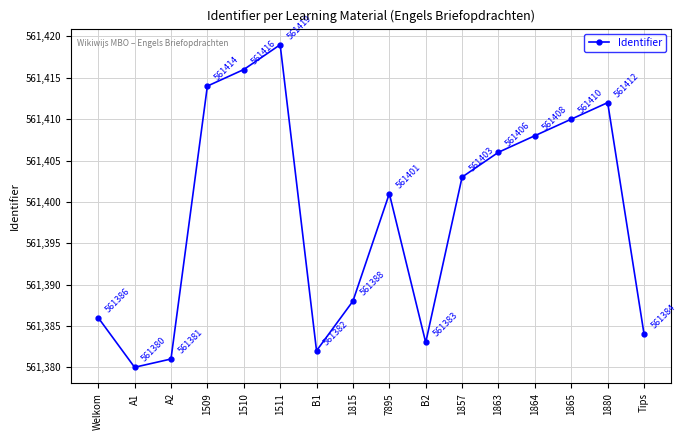

What is the sum of all values?

8982373